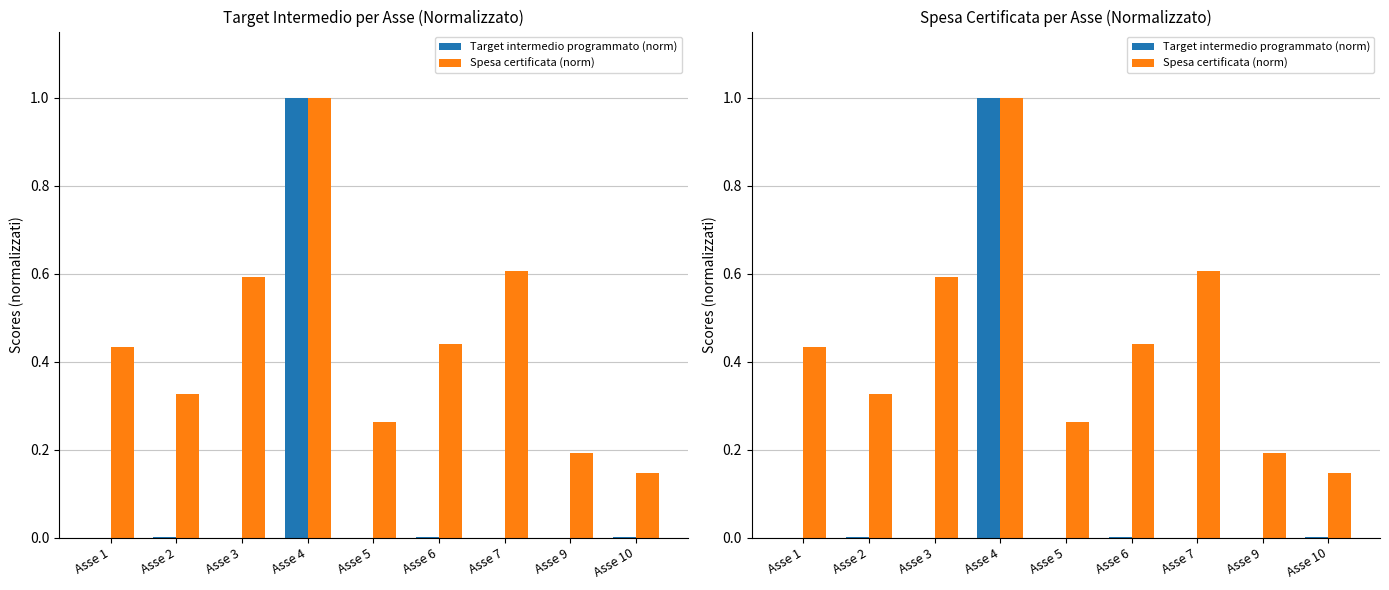

Which label corresponds to the largest value in the chart?

Asse 4